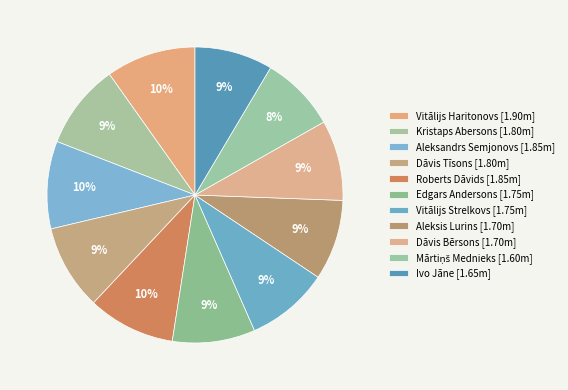

Is the sum of Aleksandrs Semjonovs and Vitālijs Haritonovs greater than half?

No